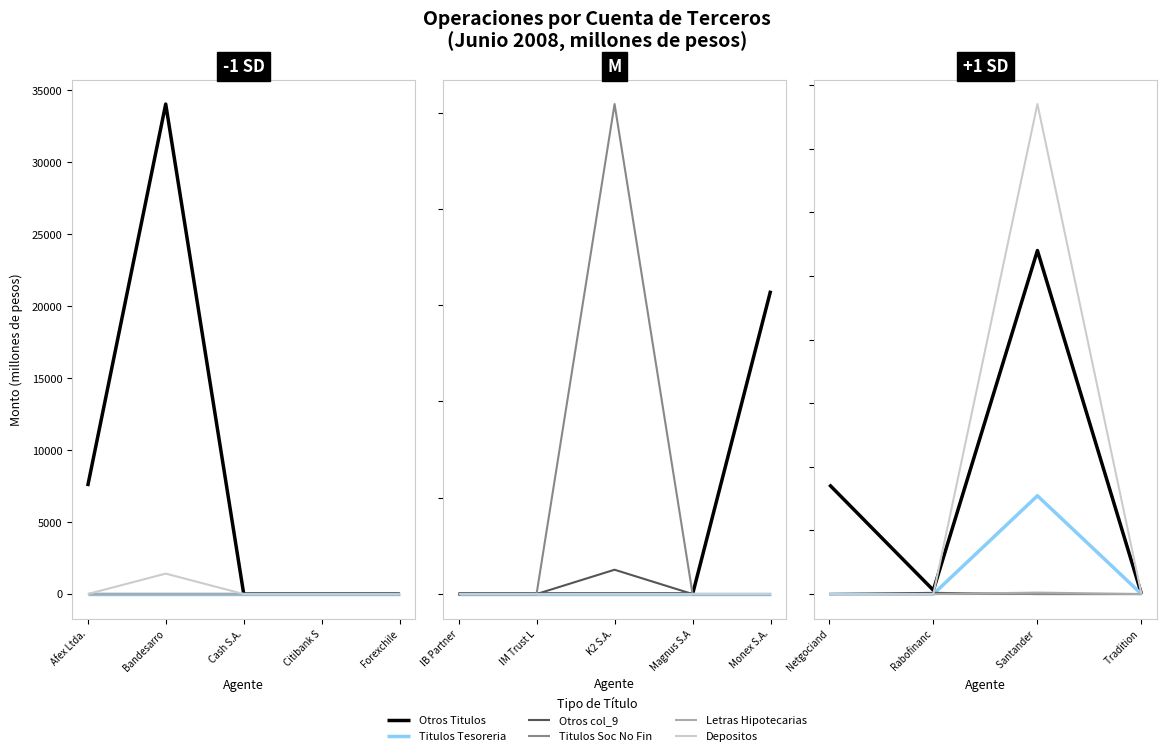

At Netgociand, list the series in order from largest to smallest.

Otros Titulos, Titulos Tesoreria, Otros col_9, Titulos Soc No Fin, Letras Hipotecarias, Depositos